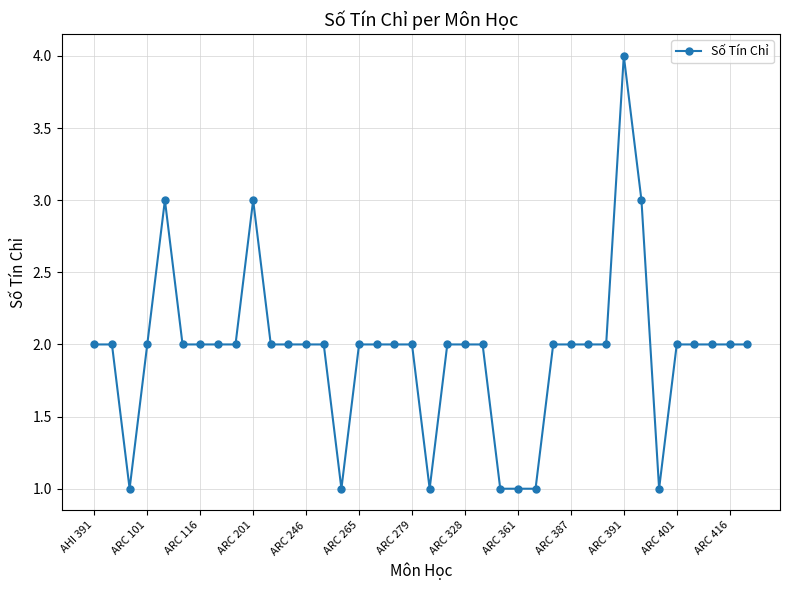

What is the value of the 14th point from the left?

2